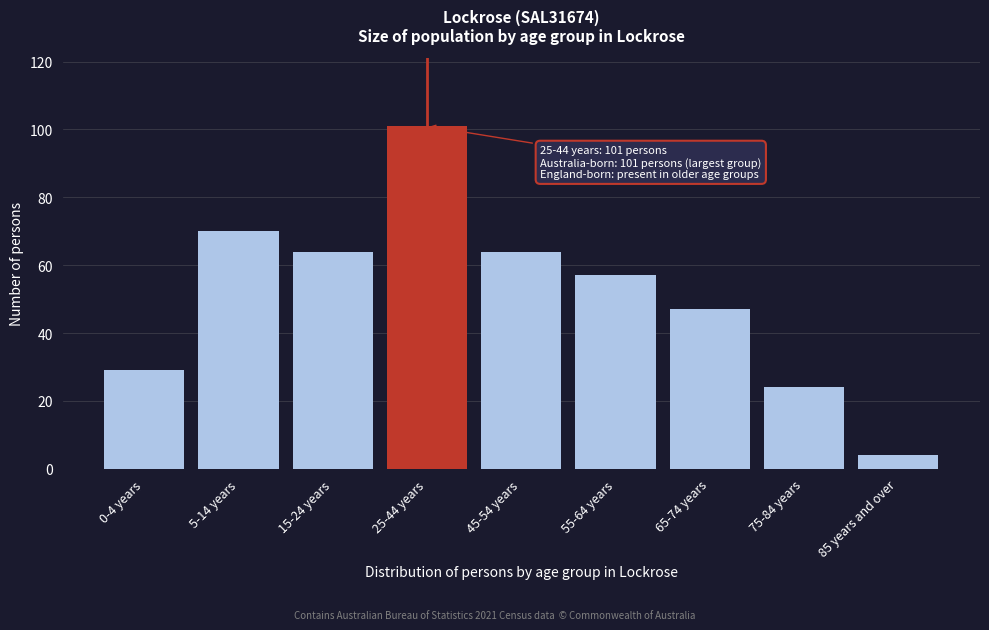

Reading left to right, what are all the values shown in this chart?

29	70	64	101	64	57	47	24	4